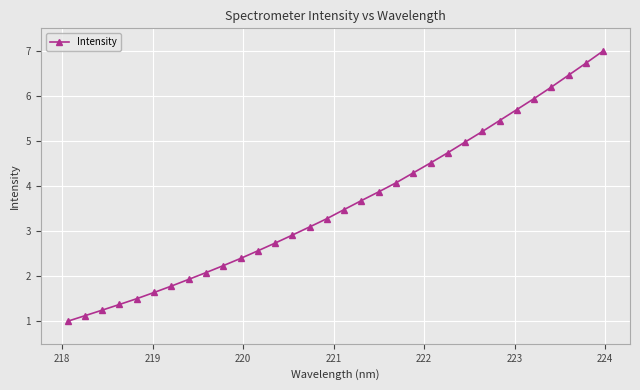

True or false: the data has more than 2 interior local peaks.

False